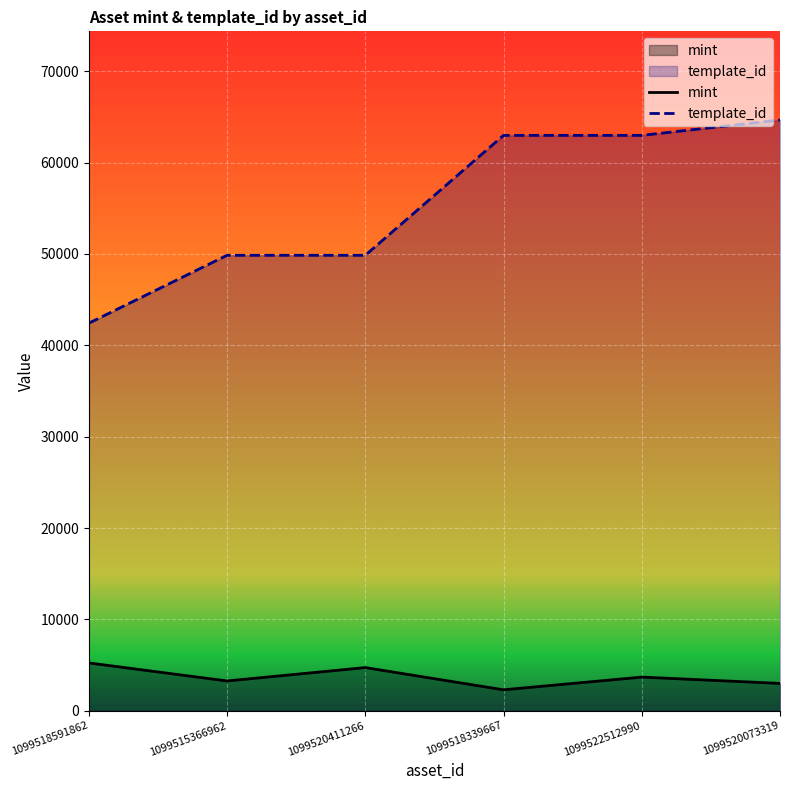

Is the value of template_id at 1099520073319 greater than the value of mint at 1099520073319?

Yes